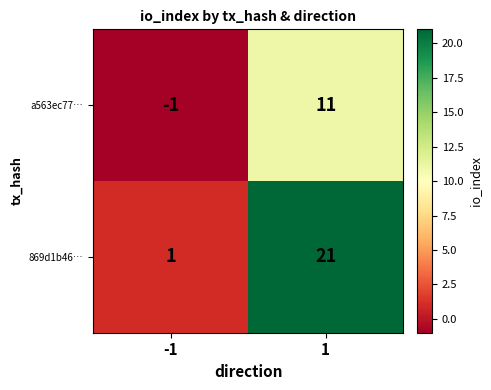

The value of a563ec77… at 1 is 5. True or false?

False